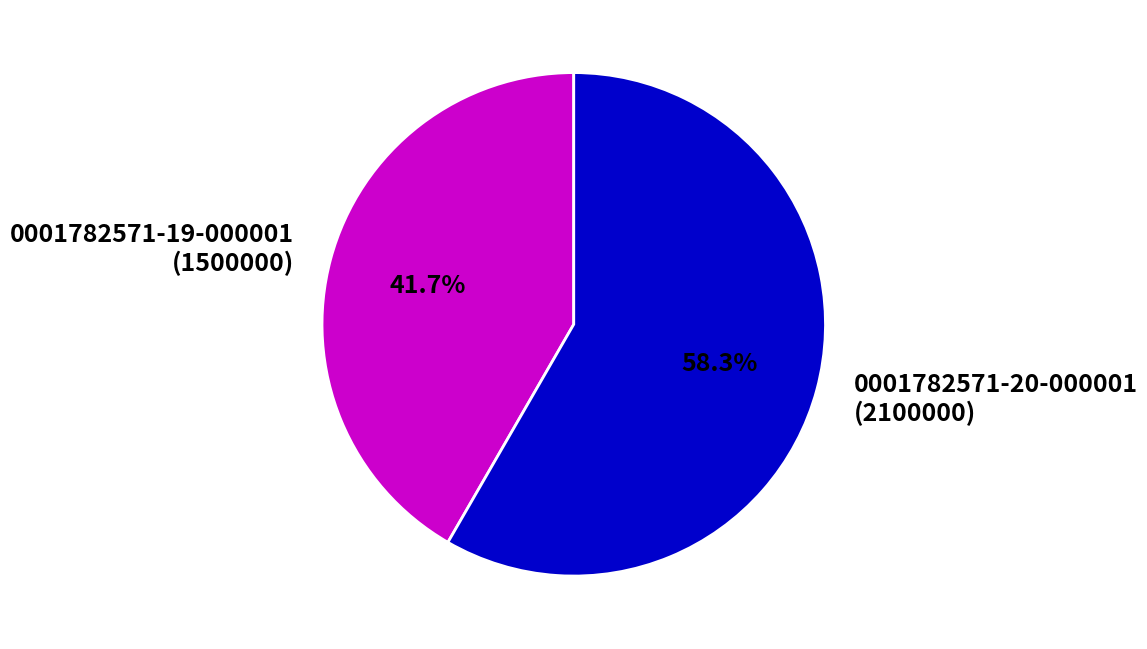

Approximately how many times larger is the value at 0001782571-19-000001 (1500000) compared to 0001782571-20-000001 (2100000)?

0.7